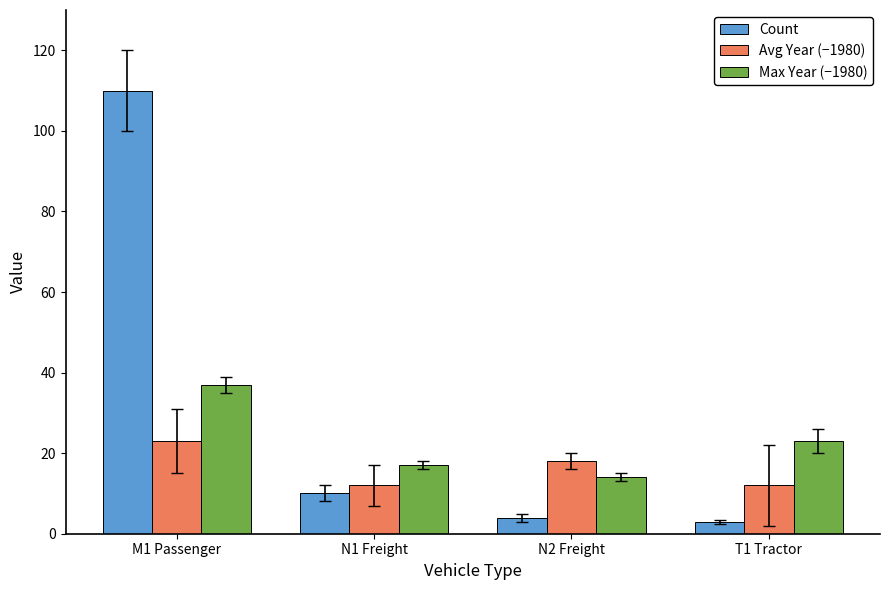

What is the approximate value of Max Year (−1980) at T1 Tractor, to the nearest 5?

25